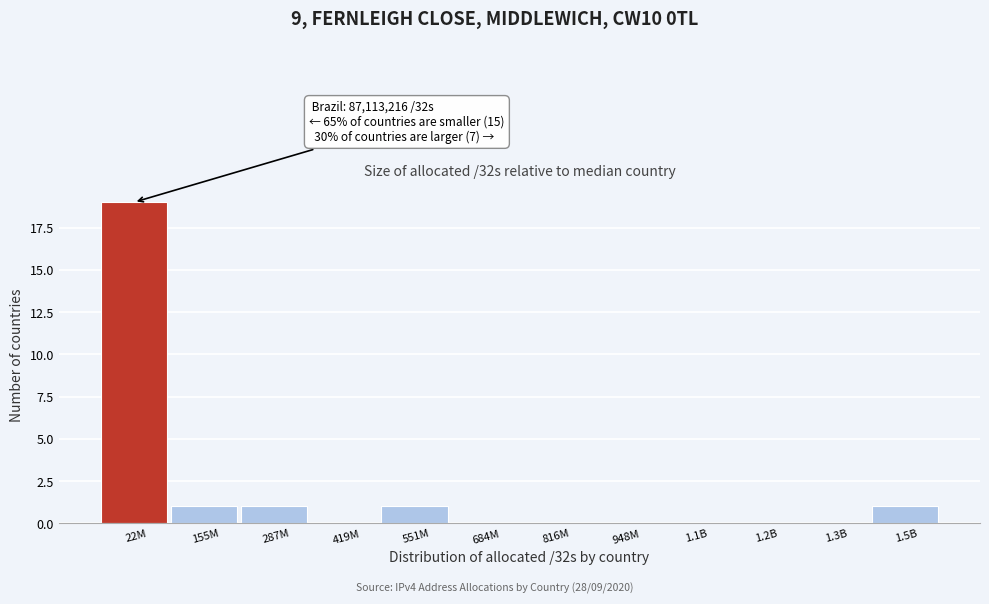

Reading left to right, transcribe all the data shown in this chart.

22M=19	155M=1	287M=1	419M=0	551M=1	684M=0	816M=0	948M=0	1.1B=0	1.2B=0	1.3B=0	1.5B=1